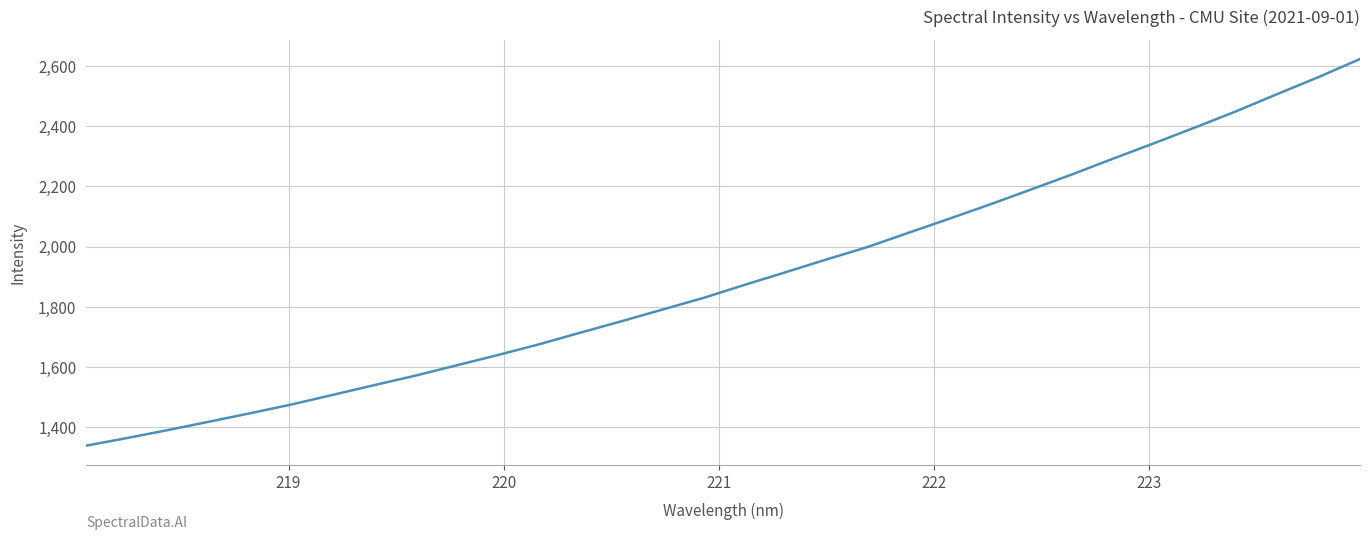

How many values are below 1872?

16